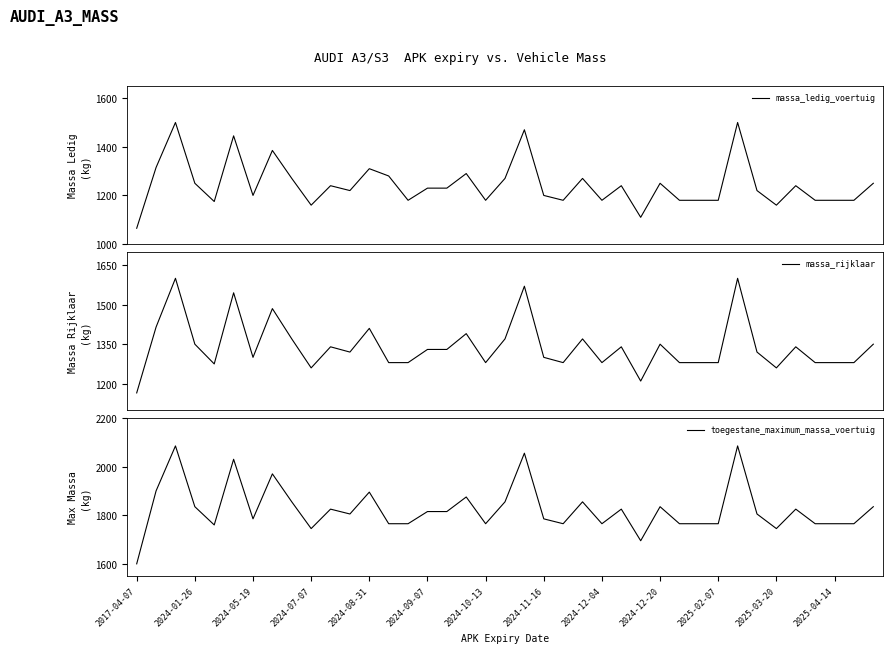

What is the maximum value for massa_ledig_voertuig?

1500